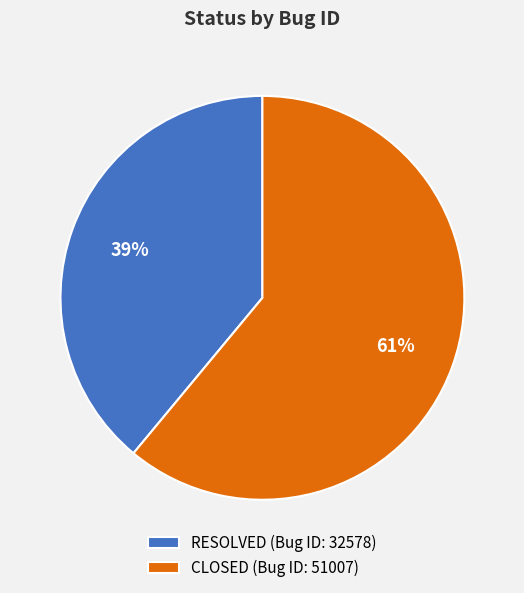

Do RESOLVED (Bug ID: 32578) and CLOSED (Bug ID: 51007) together represent more than half of the pie?

Yes